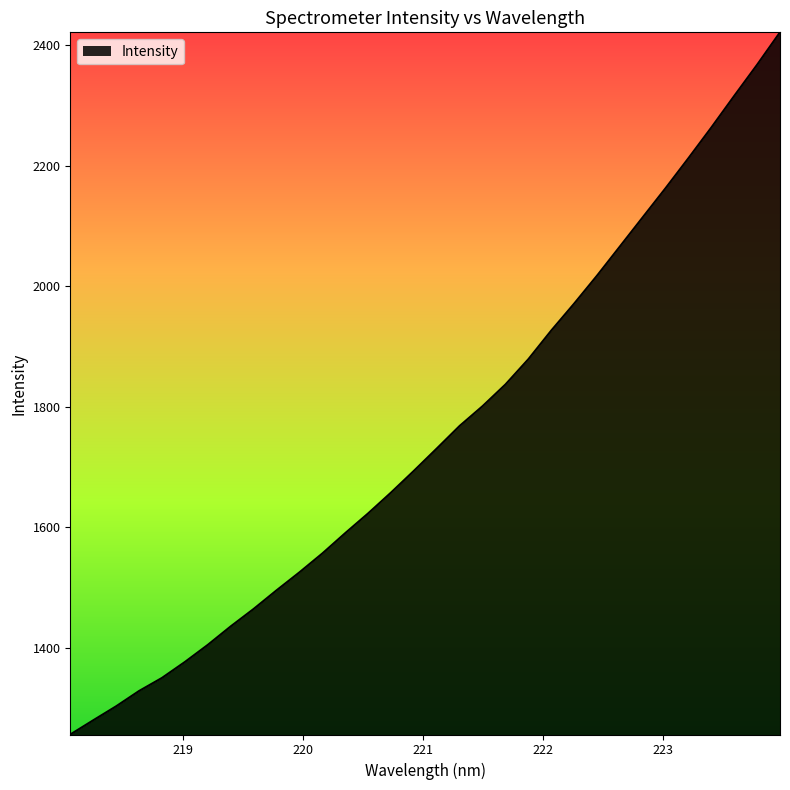

What is the greatest value displayed?

2421.0